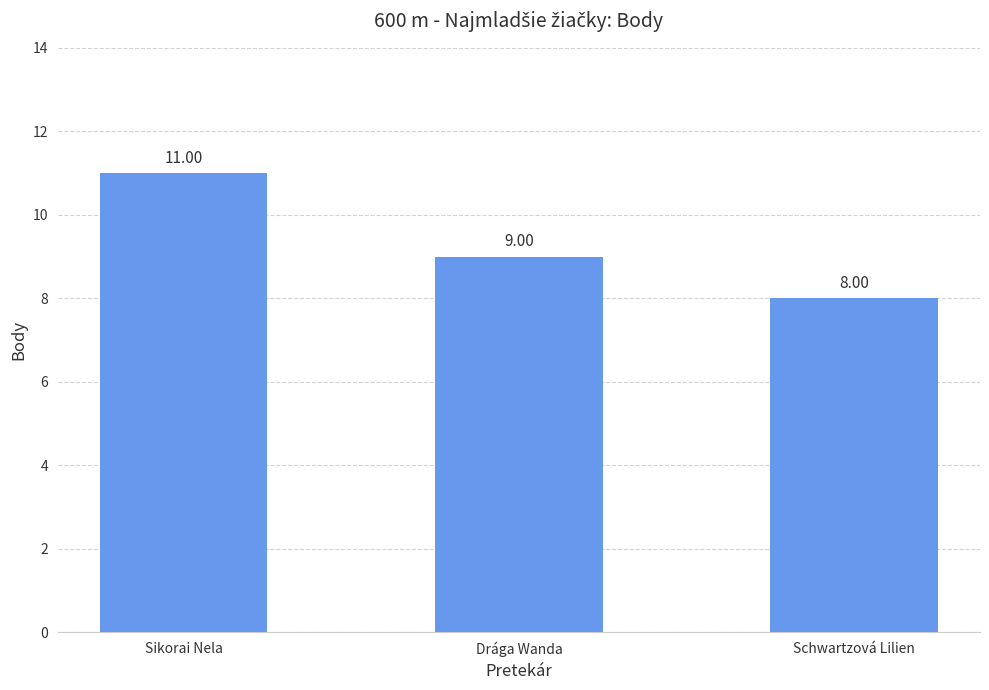

What is the difference between the maximum and minimum values?

3